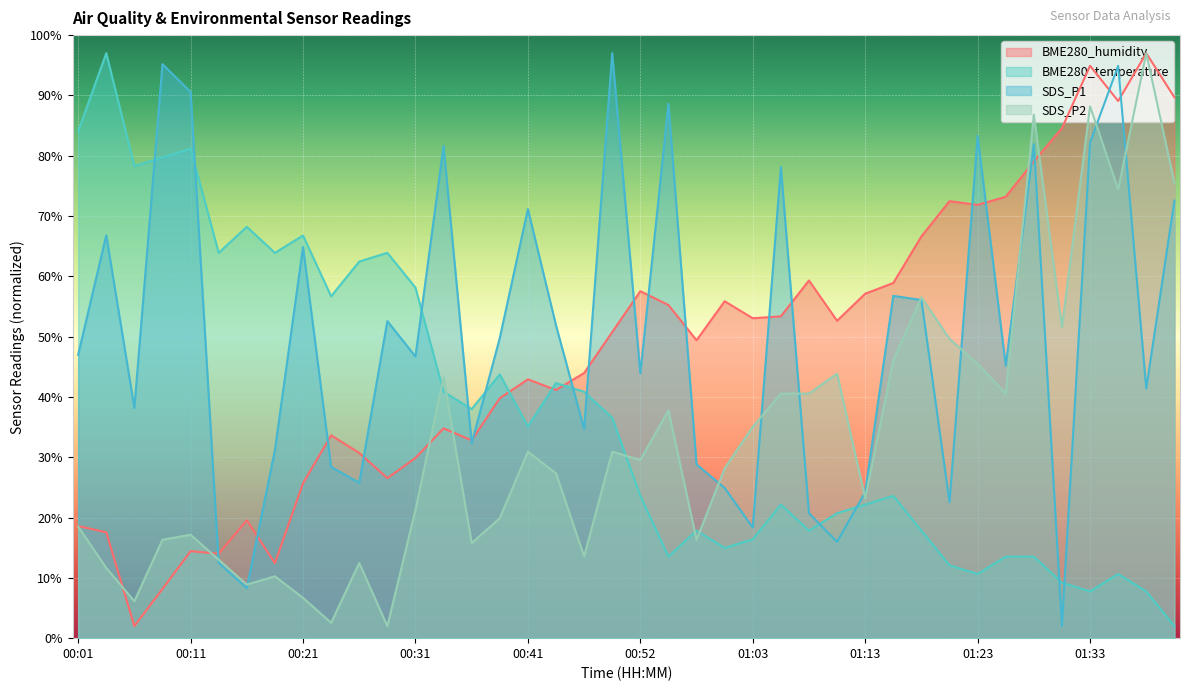

In SDS_P1, how many points are higher than both neighbors (excluding endpoints)?

13